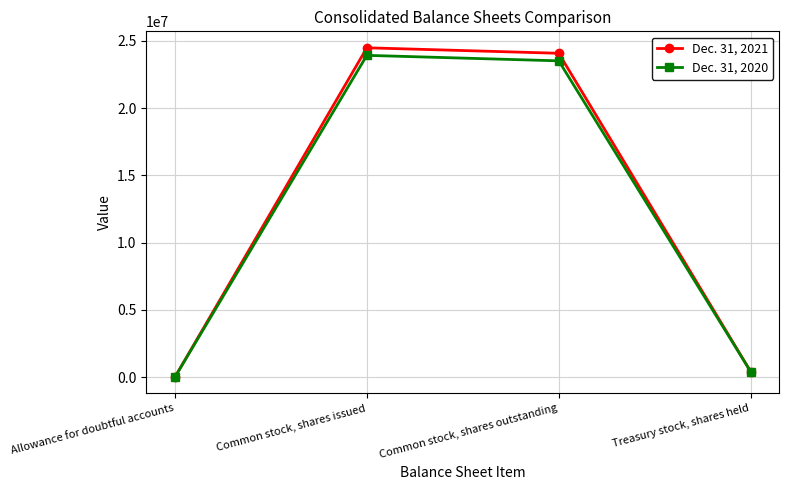

How many lines are shown in the chart?

2